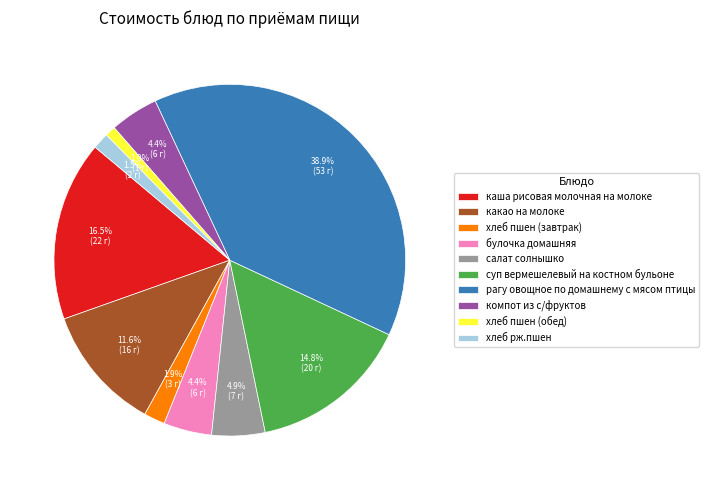

Approximately how many times larger is the value at каша рисовая молочная на молоке compared to рагу овощное по домашнему с мясом птицы?

0.4